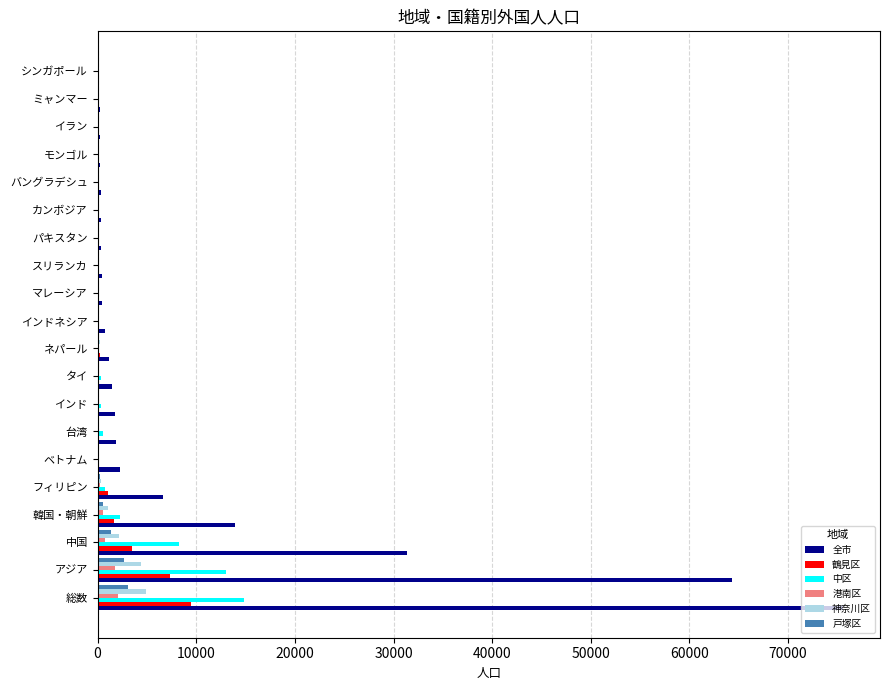

The value of 中区 at アジア is 13044. True or false?

True